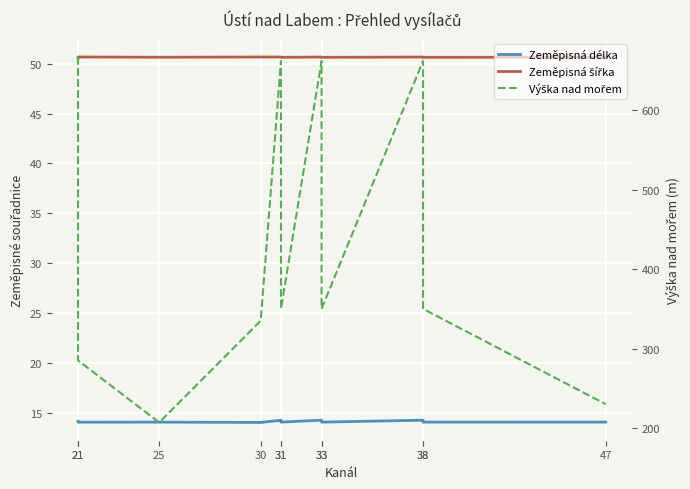

True or false: Zeměpisná šířka and Zeměpisná délka cross at least once.

False